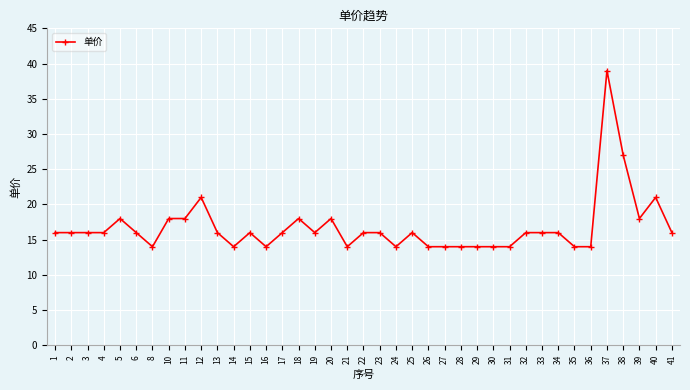

What is the value of the 33rd point from the left?

14